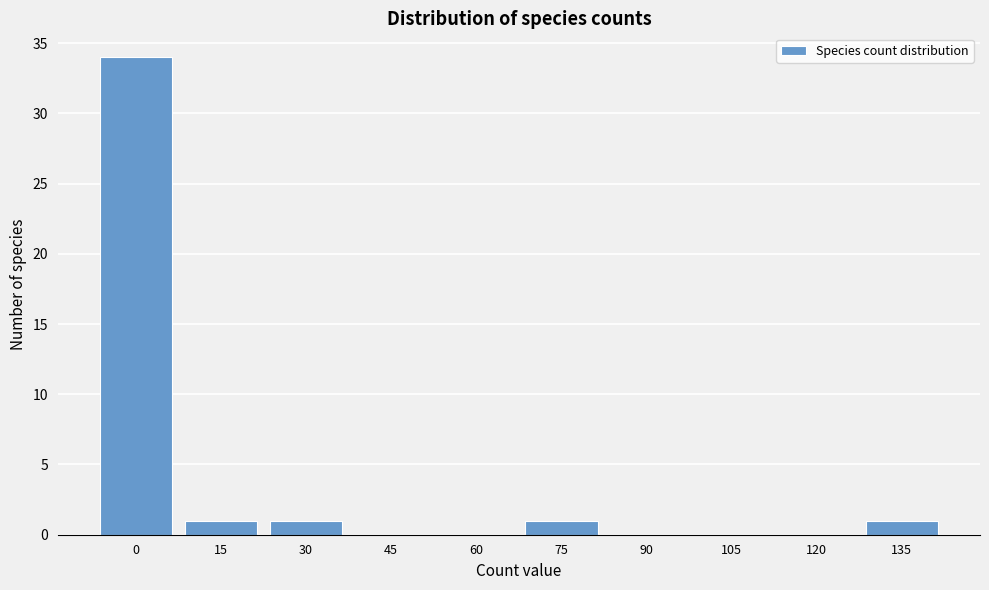

Reading right to left, list all the values displayed in this chart.

135=1	120=0	105=0	90=0	75=1	60=0	45=0	30=1	15=1	0=34